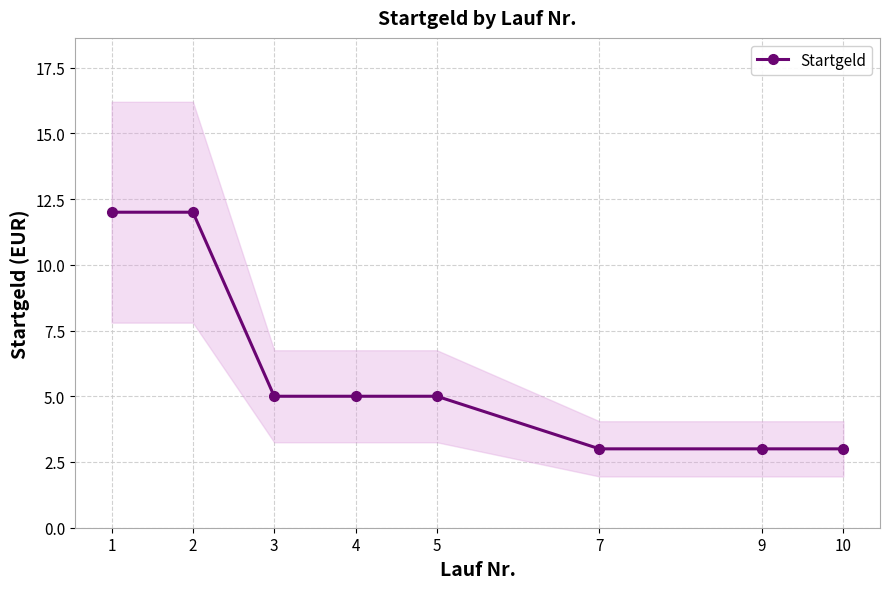

Where is the data nearest to the value 7?

3